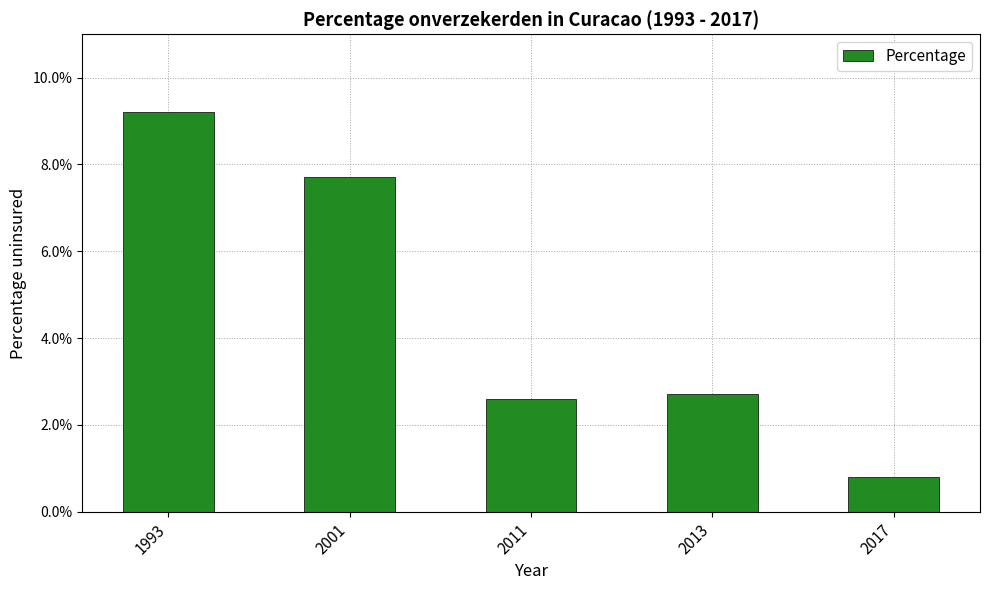

Rank the categories by value from lowest to highest.

2017, 2011, 2013, 2001, 1993